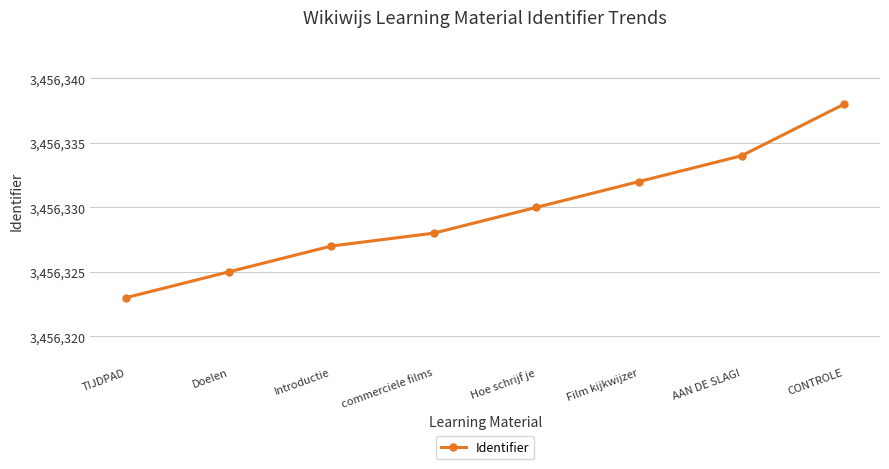

Count the number of categories in the chart.

8